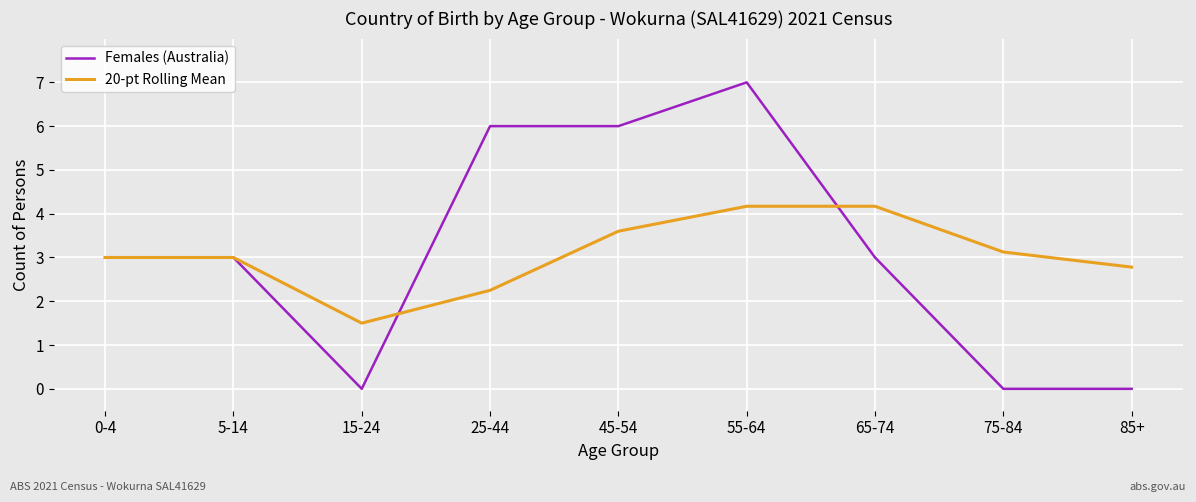

Which series has the widest spread of values?

Females (Australia)